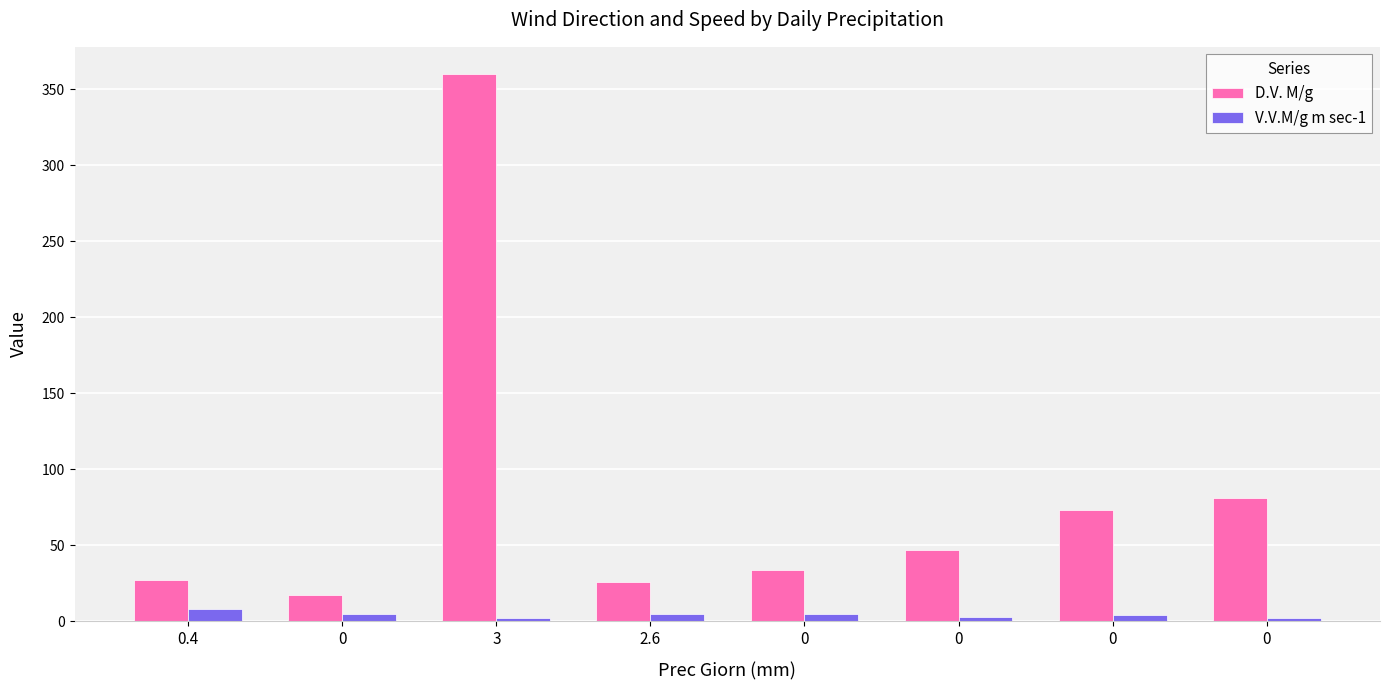

How many series are shown in this chart?

2